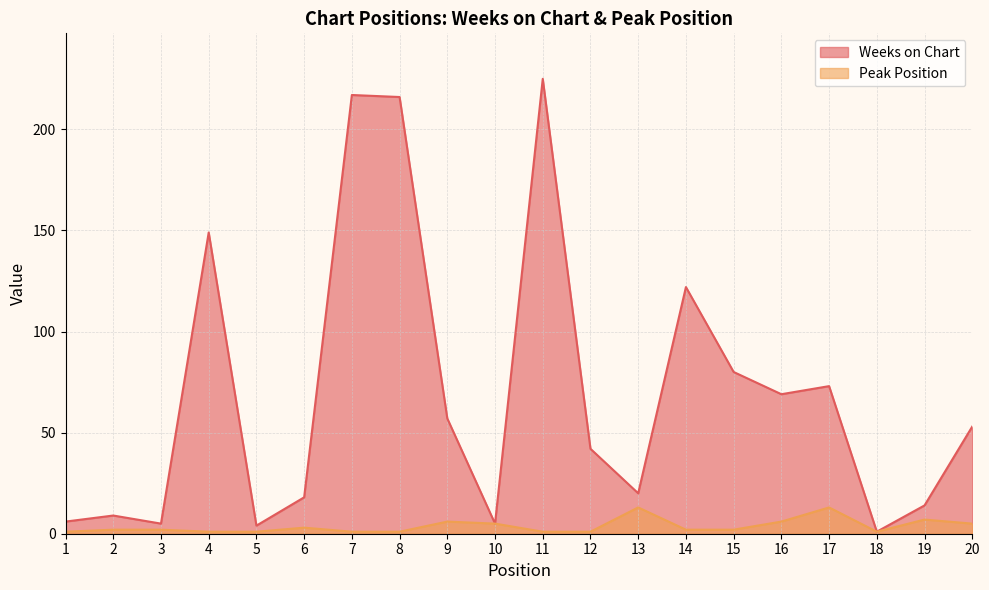

What is the sum of all Peak Position values?

74